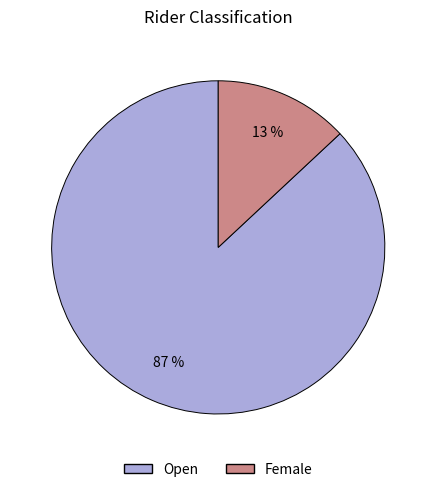

What is the smallest slice in the pie chart?

Female